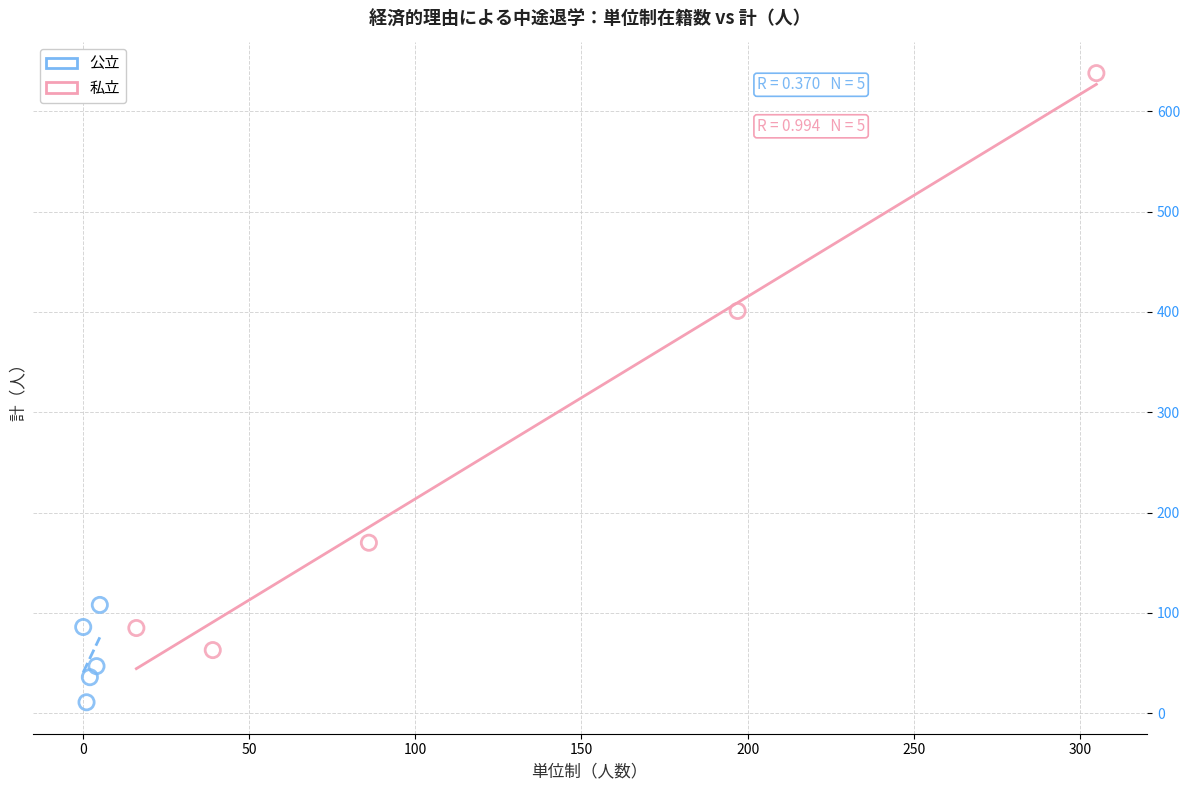

Which series reaches the maximum Y coordinate?

私立